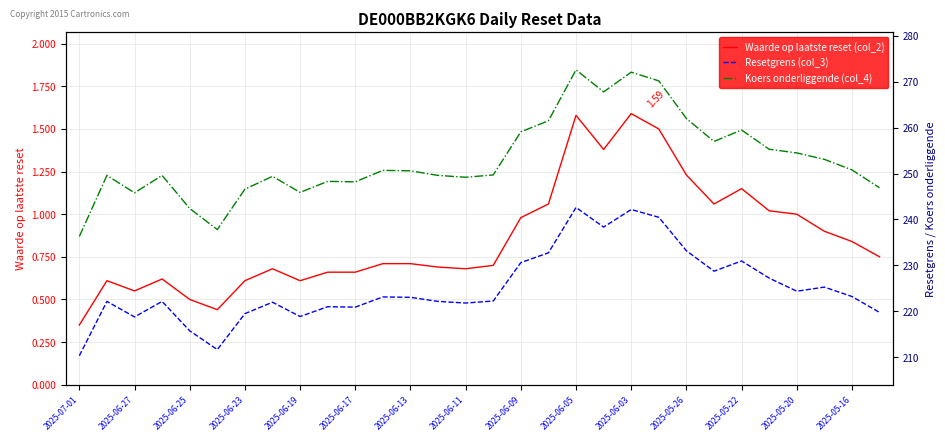

What is the sum of all Resetgrens (col_3) values?

6754.8